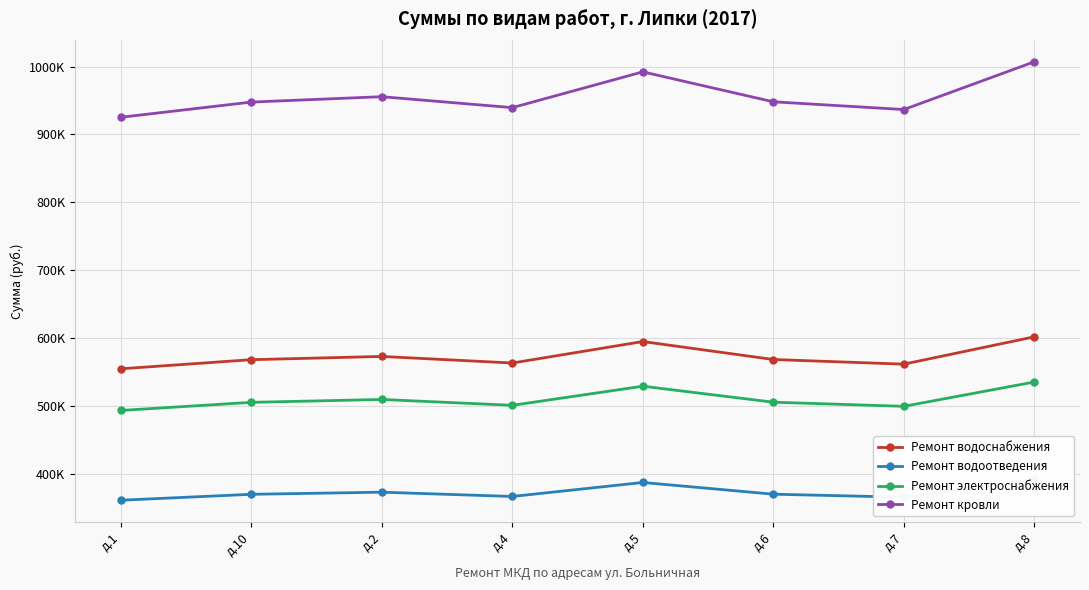

Which category has the highest value in the Ремонт кровли series?

д.8